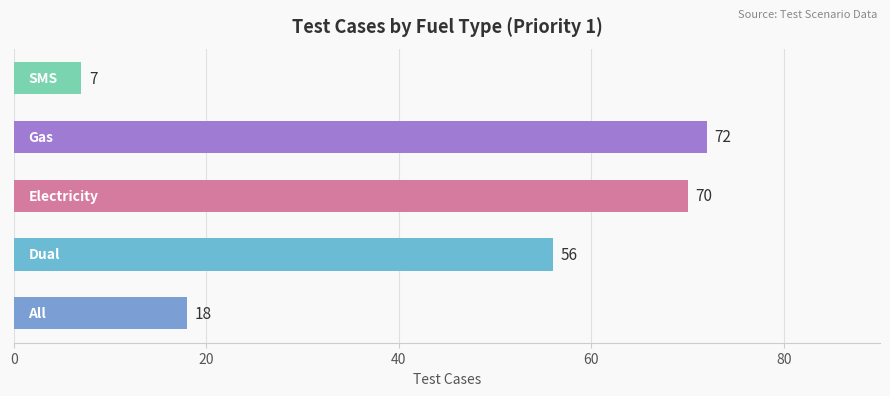

What is the difference between the second highest and second lowest values?

52